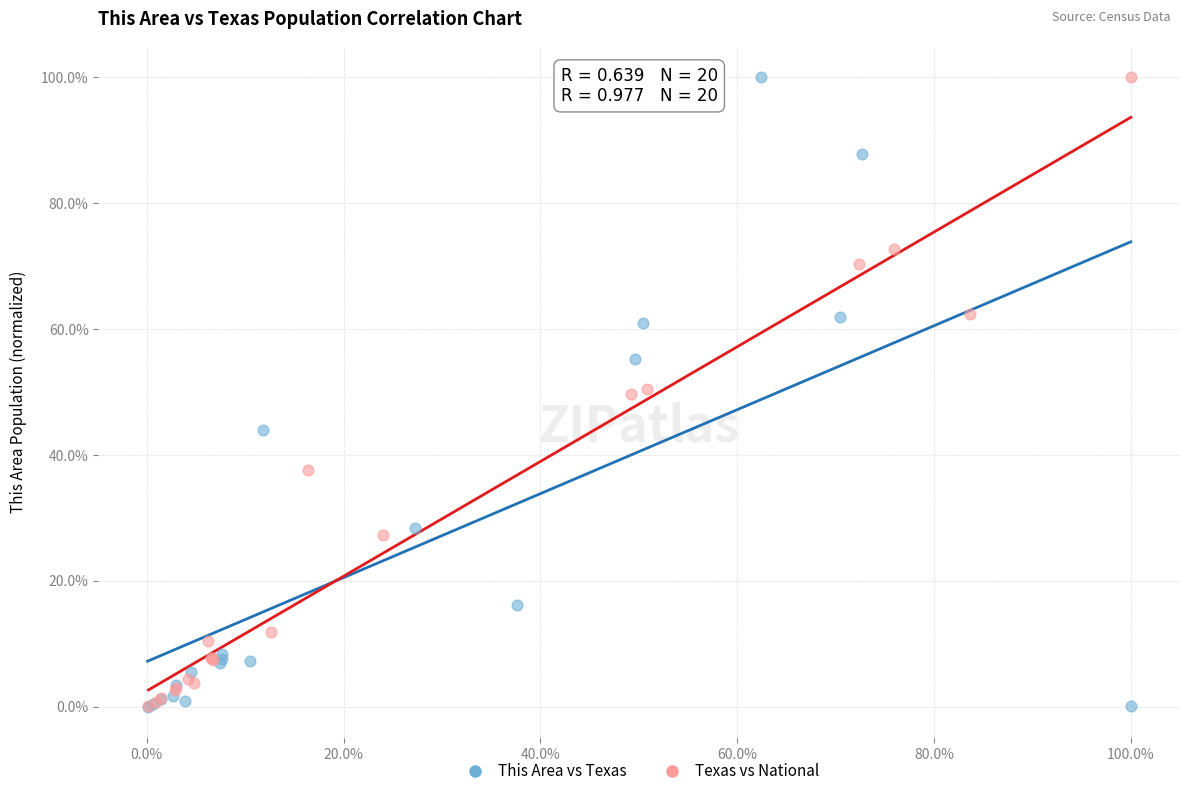

What are all the series names shown in the legend?

This Area vs Texas, Texas vs National